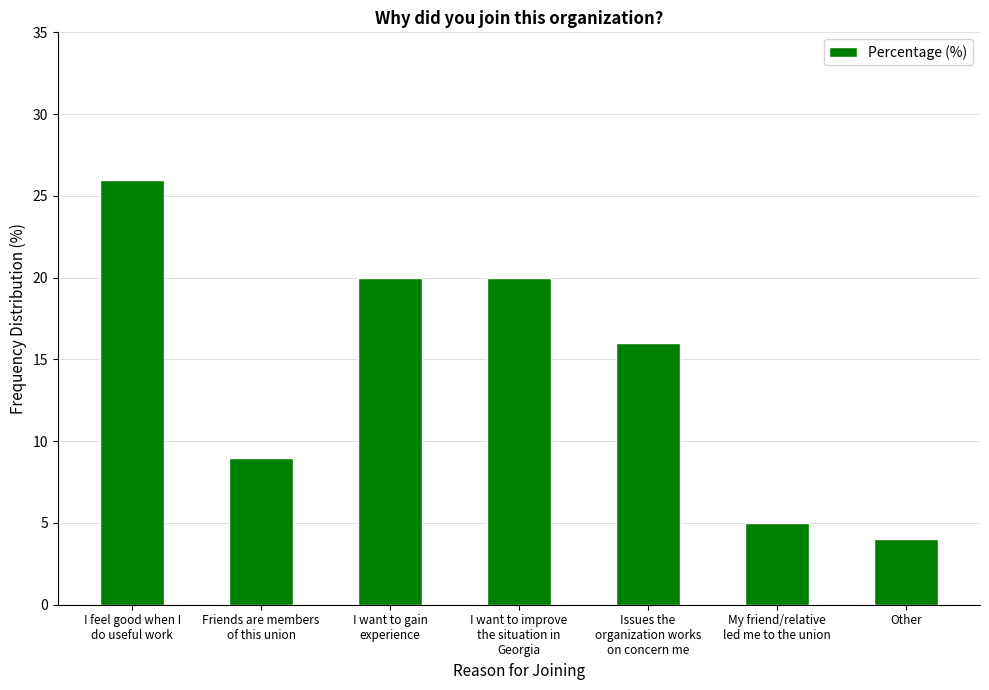

Is it true that the value at I feel good when I
do useful work is 26?

True